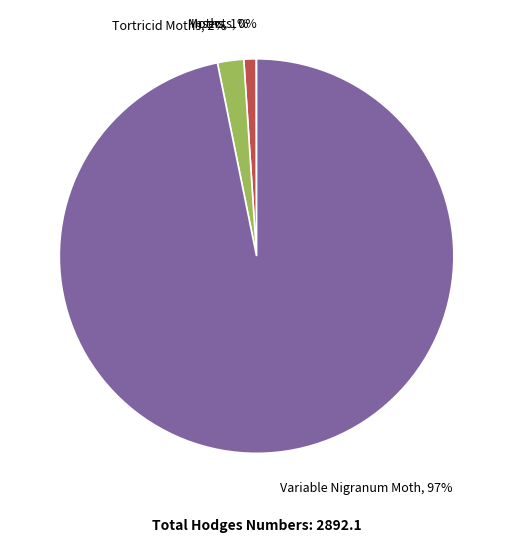

Is it true that Tortricid Moths is 13% of the pie?

False